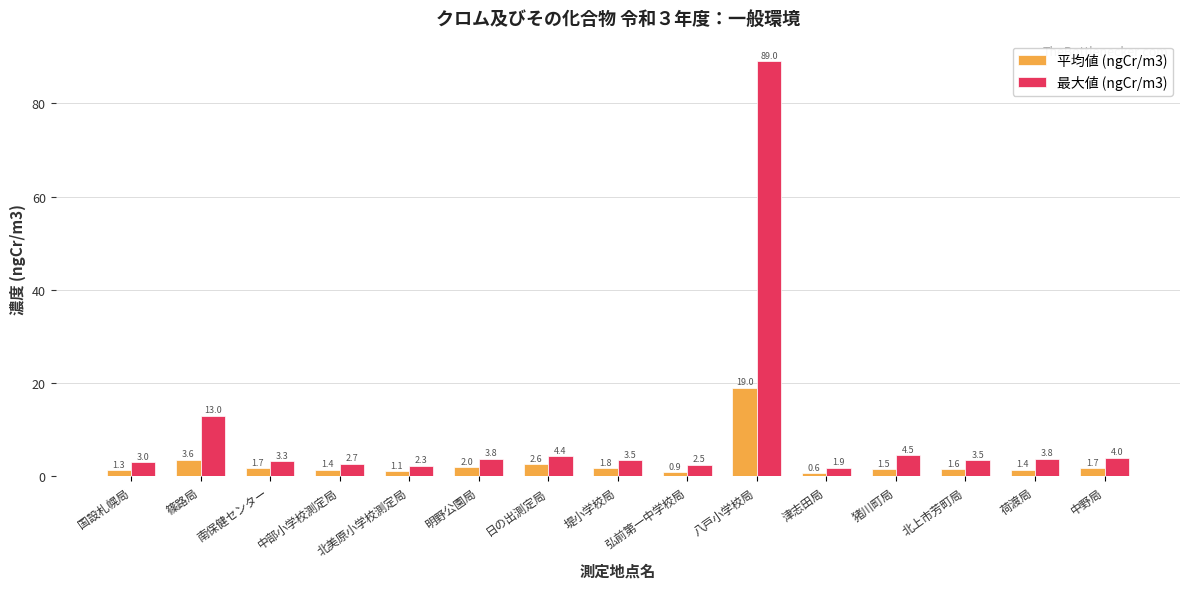

What is the minimum value for 最大値 (ngCr/m3)?

1.9